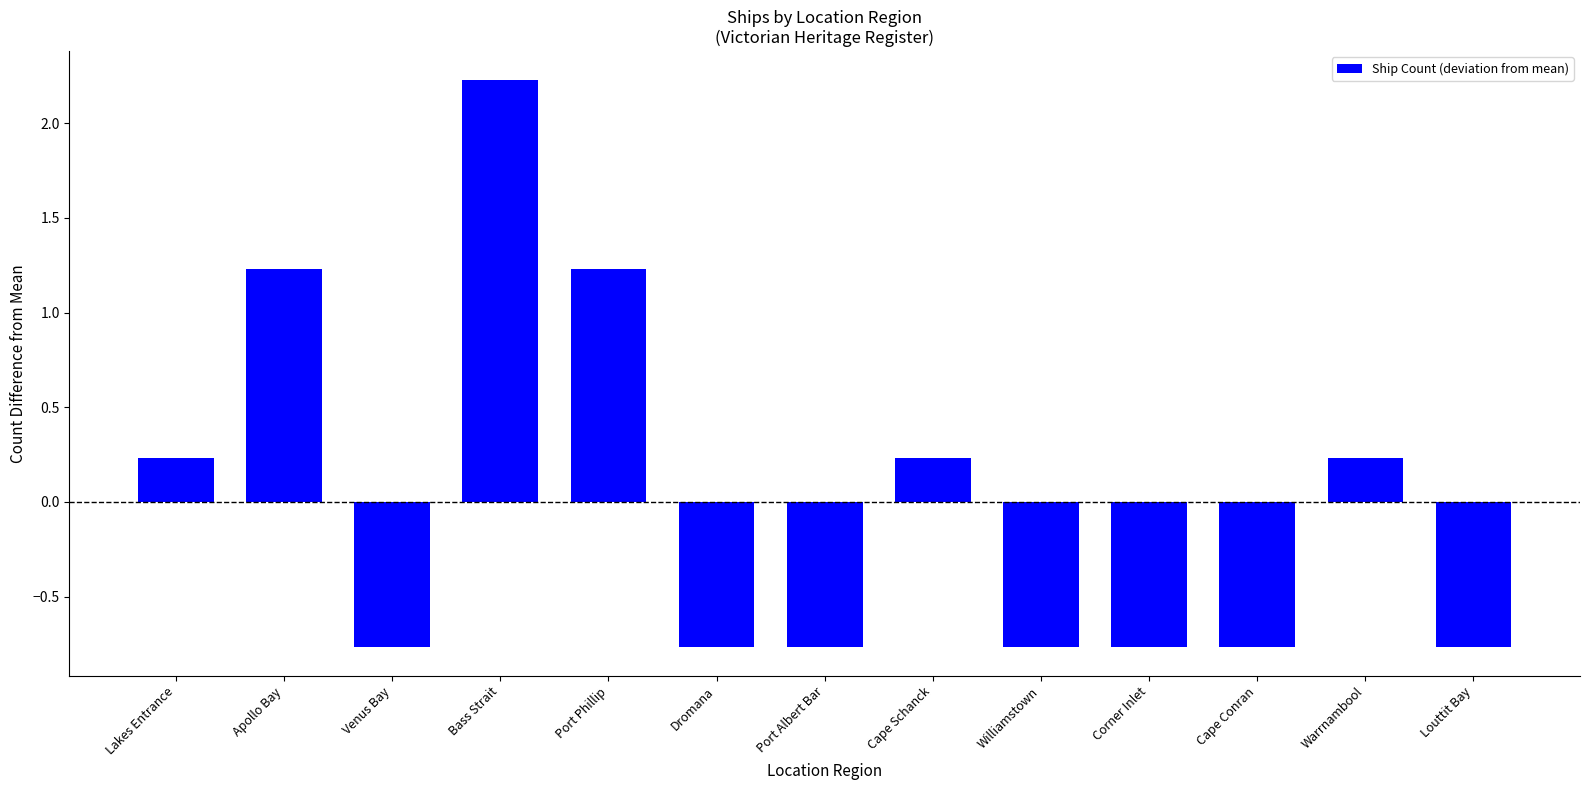

What is the smallest value displayed?

-0.8